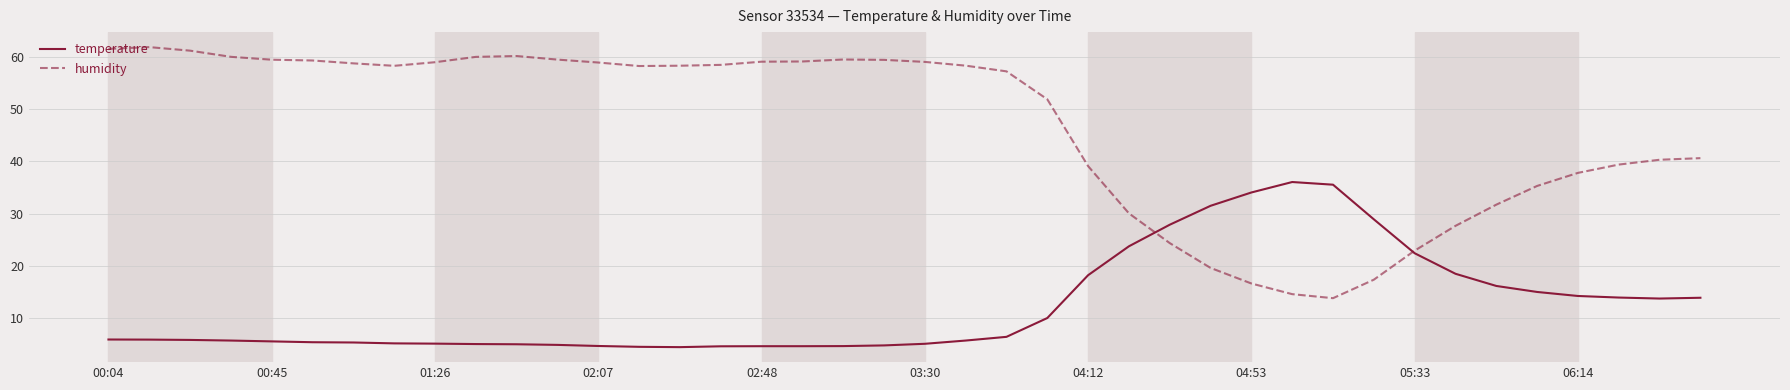

What is the maximum value for temperature?

36.0